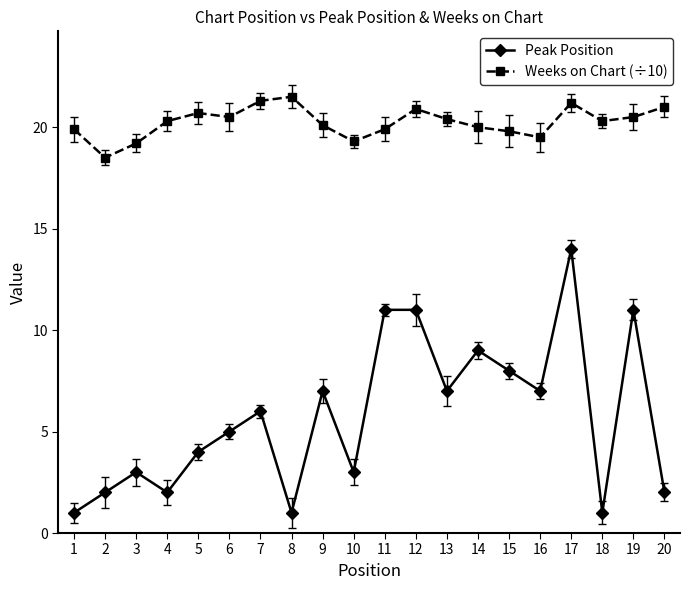

True or false: Weeks on Chart (÷10) and Peak Position intersect in this chart.

False